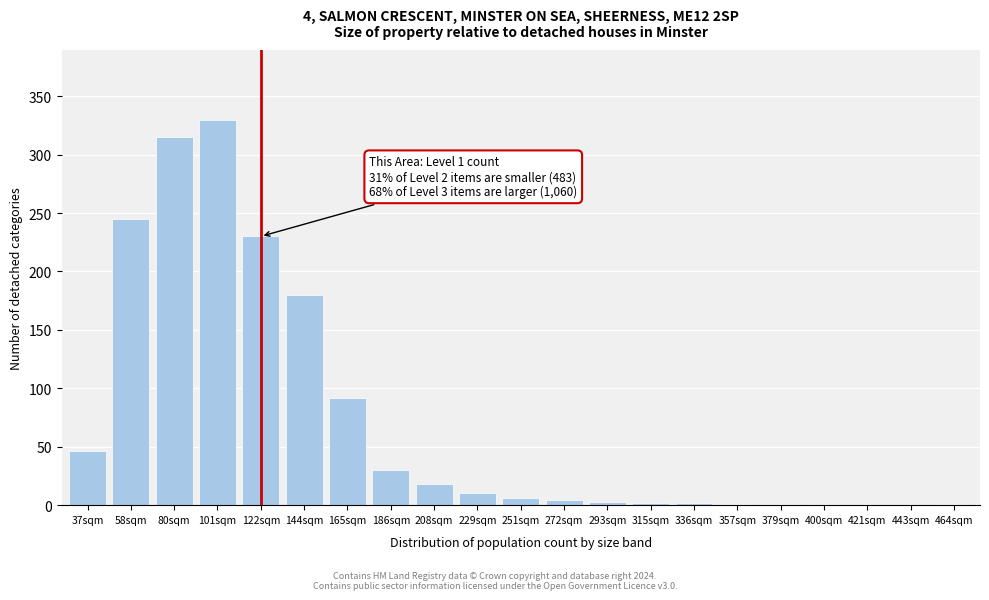

Which label corresponds to the largest value in the chart?

101sqm